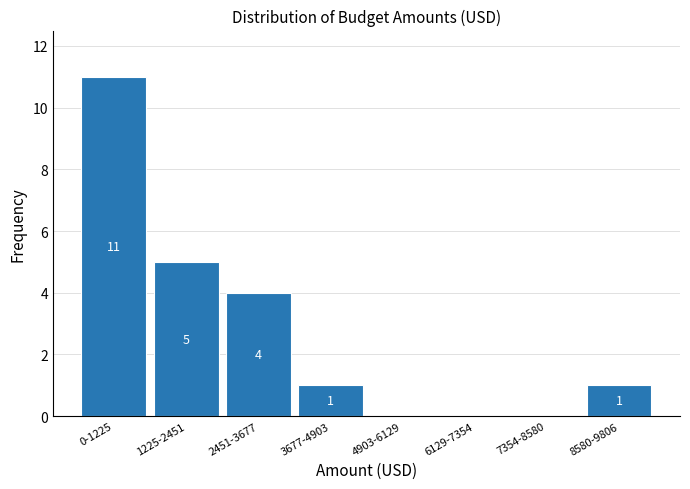

Reading right to left, what are all the values shown in this chart?

8580-9806=1	7354-8580=0	6129-7354=0	4903-6129=0	3677-4903=1	2451-3677=4	1225-2451=5	0-1225=11